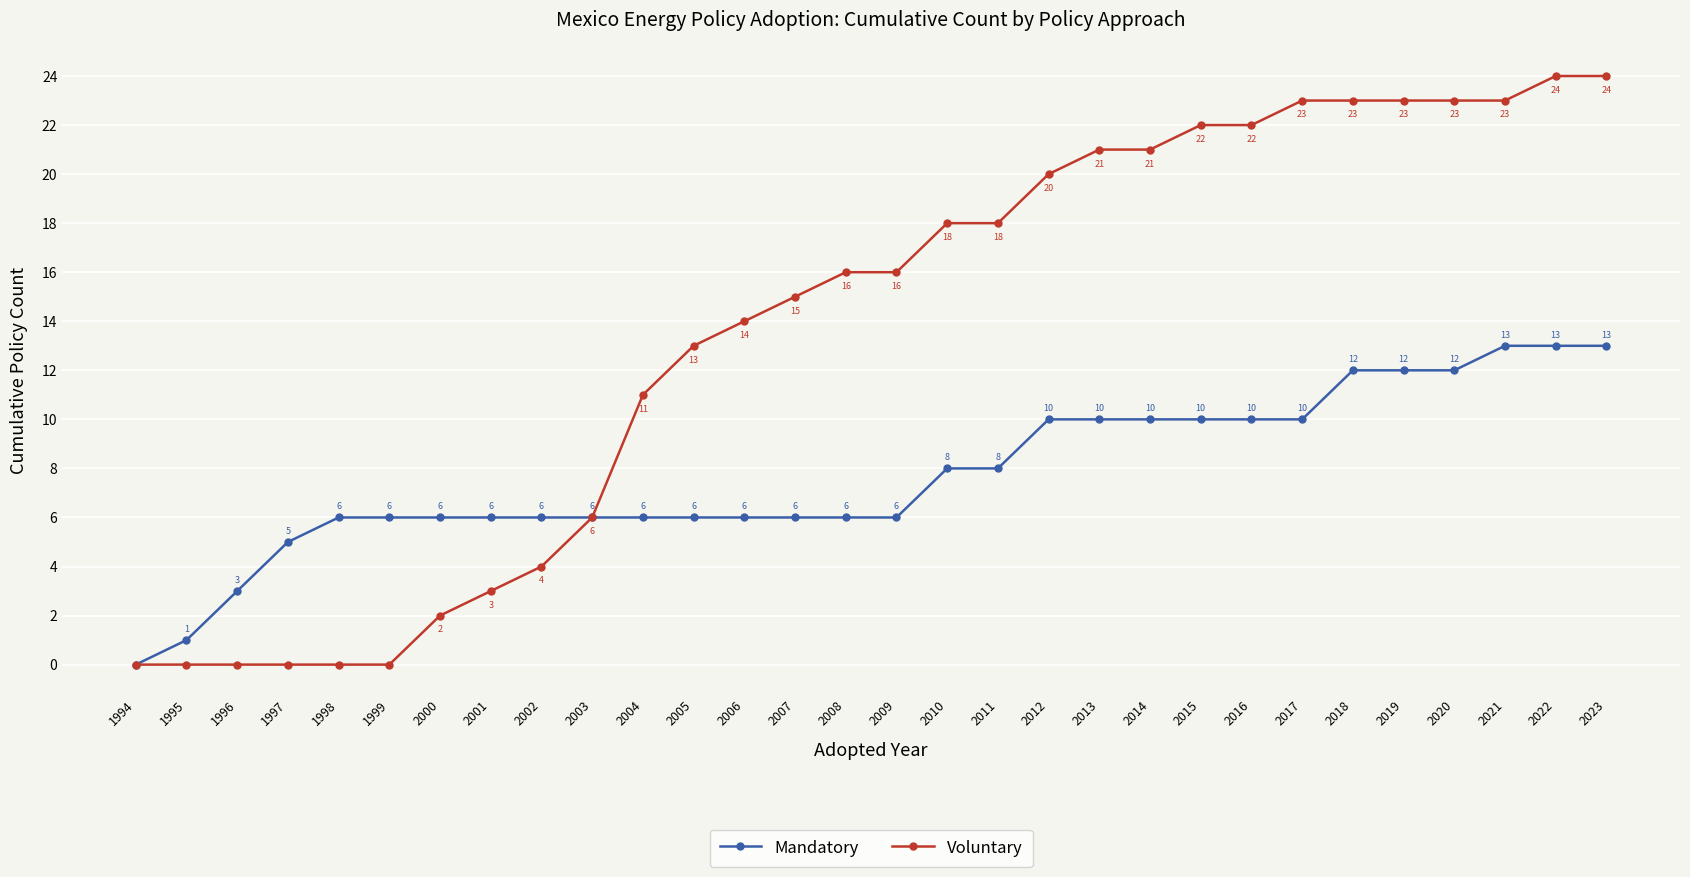

Is it true that Mandatory equals 6 at 2007?

True